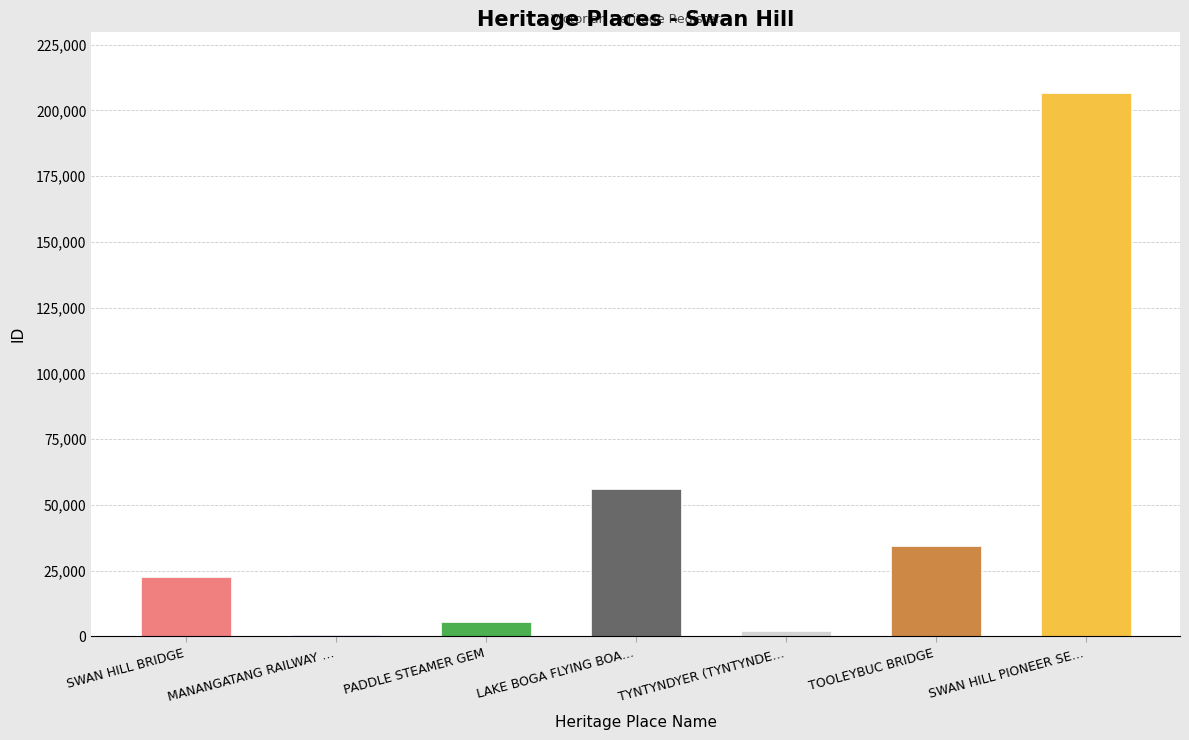

What is the ratio of the value at LAKE BOGA FLYING BOA… to the value at PADDLE STEAMER GEM?

10.3